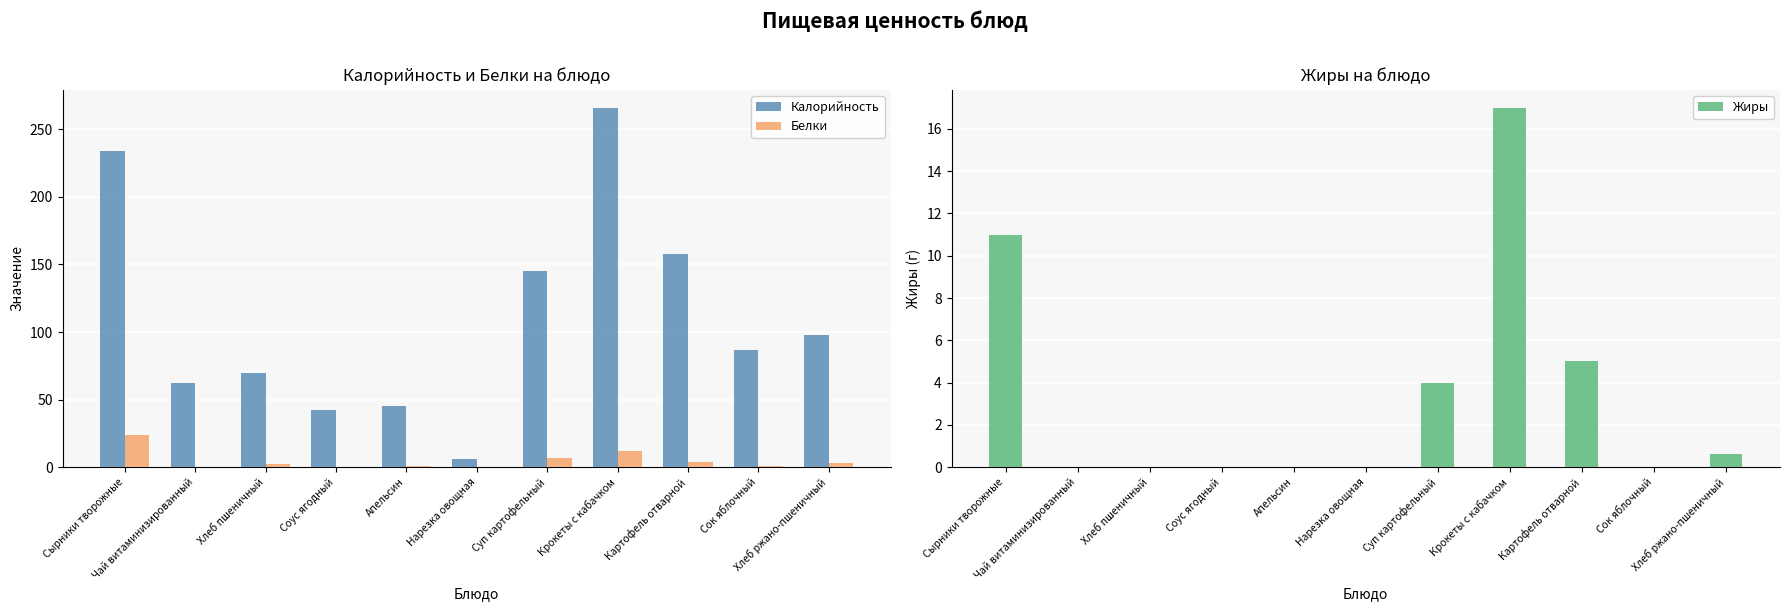

What is the label of the 2nd bar from the right?

Сок яблочный